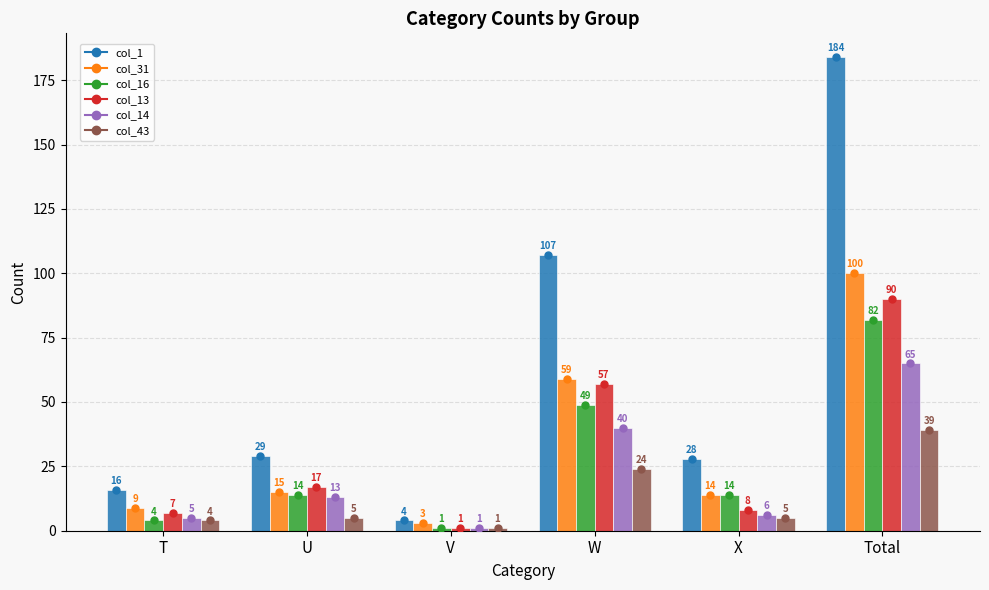

Between V and W, which series saw the biggest shift?

col_1